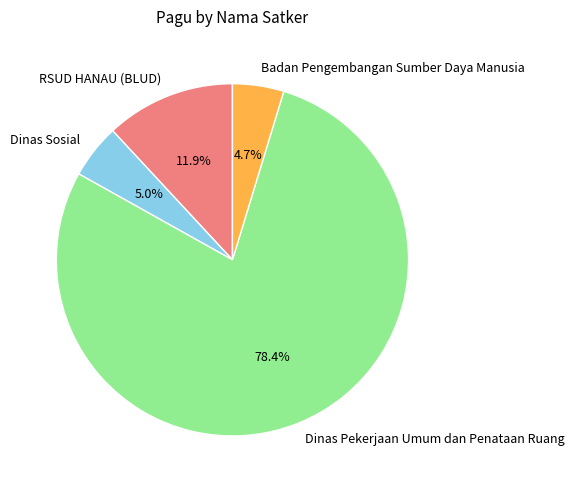

How many segments does this pie chart have?

4